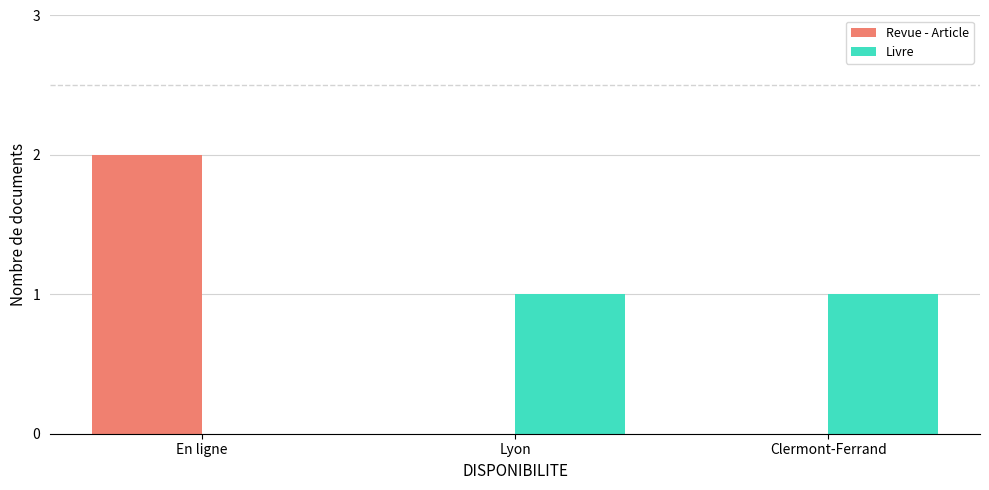

At which category is the sum across all series the highest?

En ligne